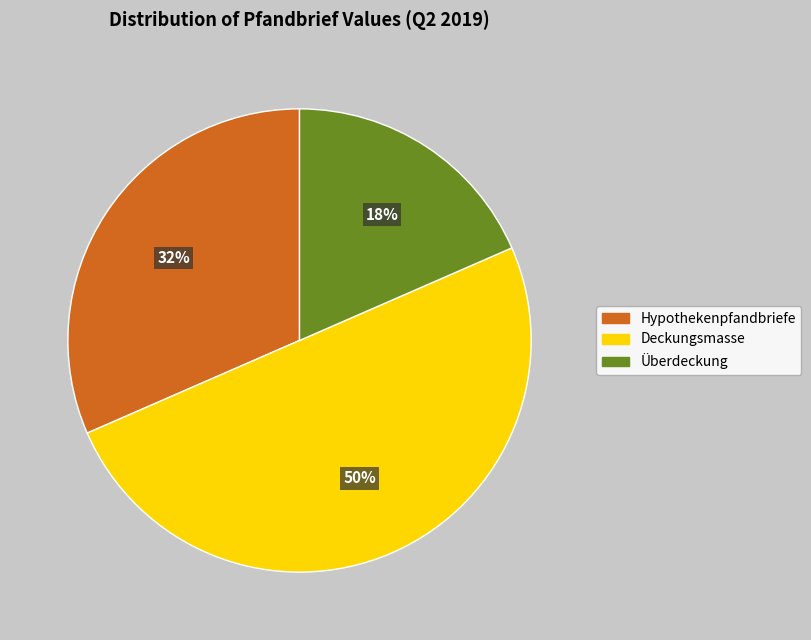

Is it true that Überdeckung is 9% of the pie?

False